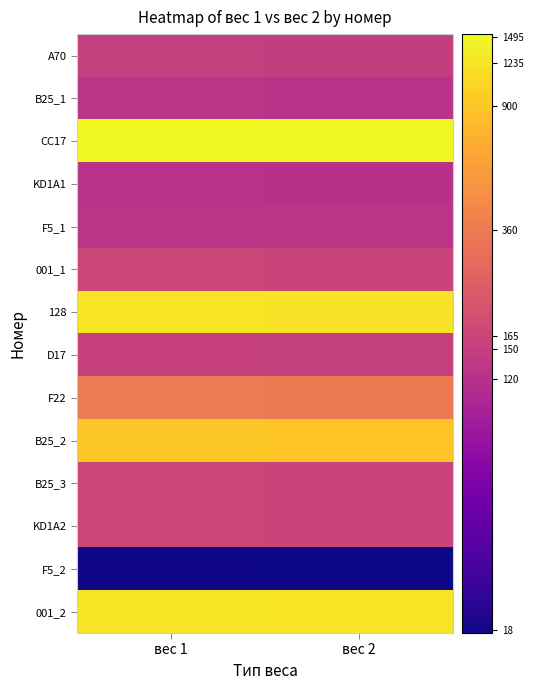

Which has a higher value, вес 2 or вес 1?

вес 1